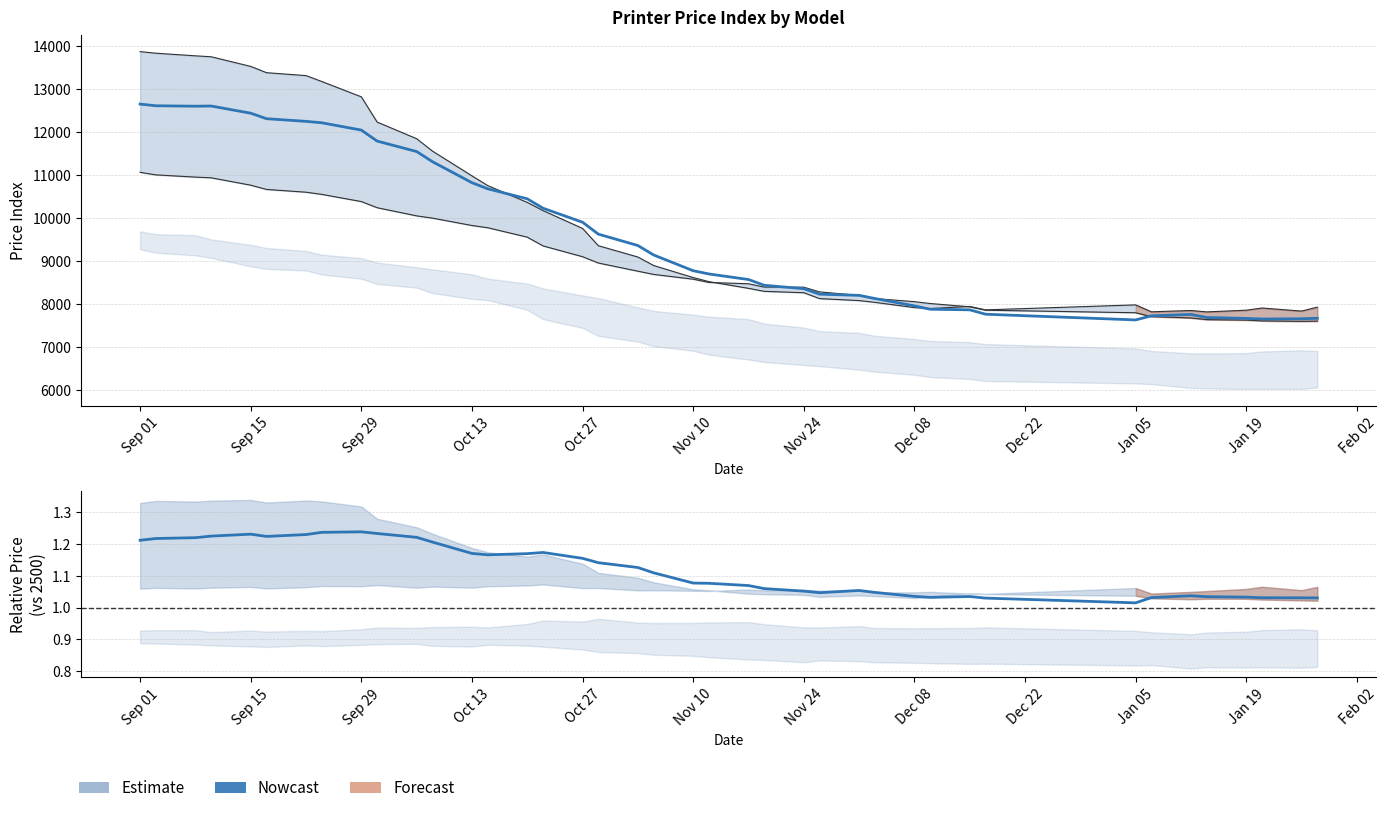

What is the label of the 2nd point from the left?

Sep 15